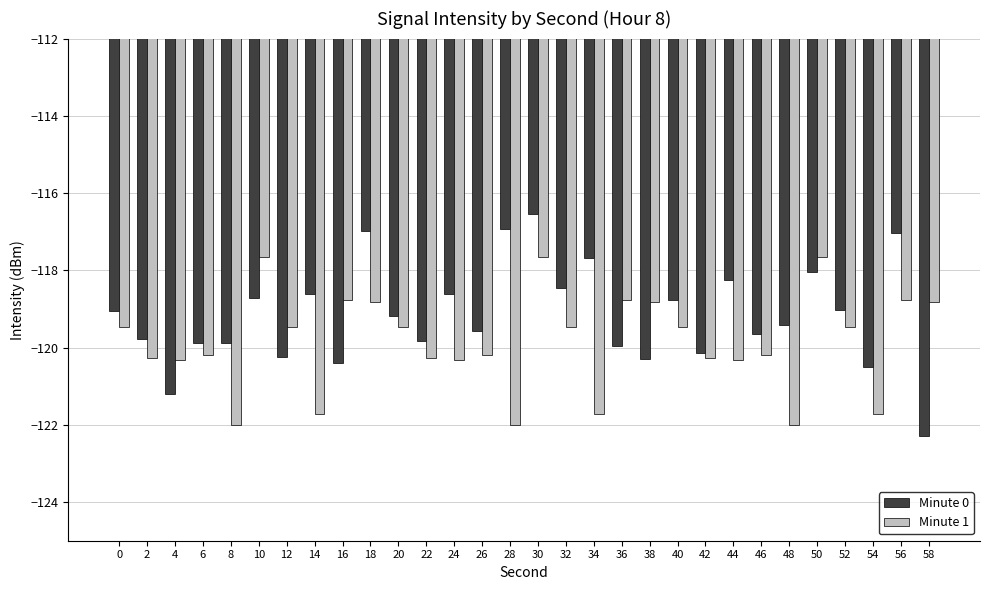

What is the spread (max minus min) of values at 16?

1.6